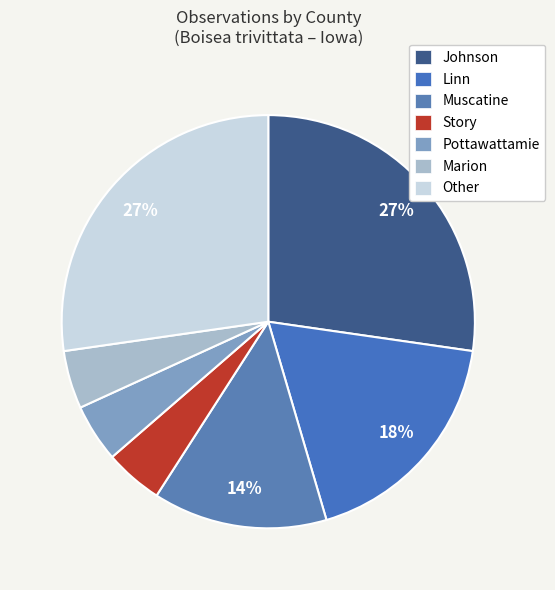

What percentage is the Muscatine slice, to the nearest percent?

14%